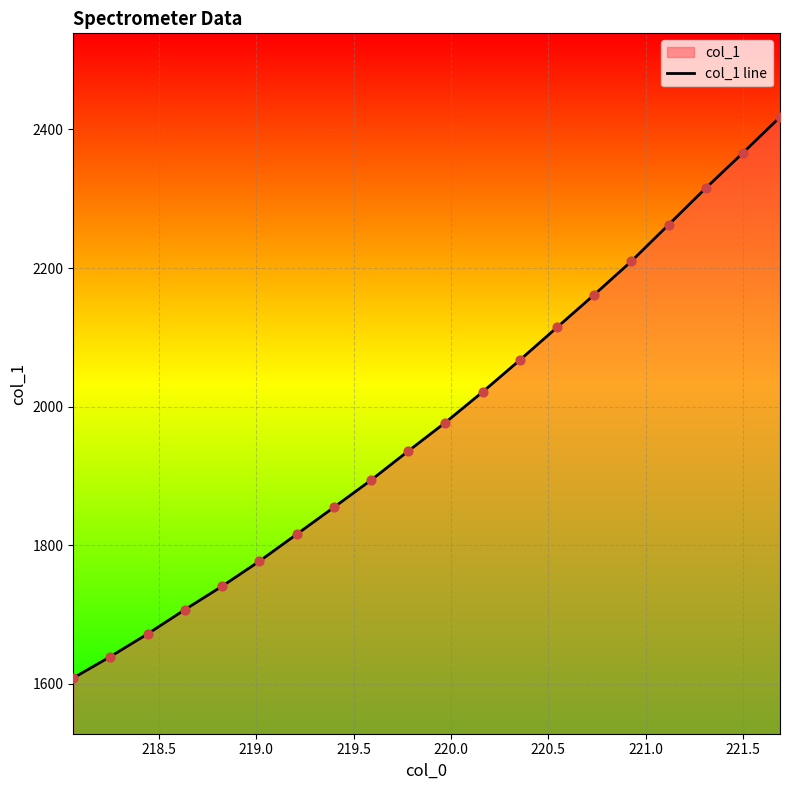

What is the difference between the maximum and minimum values?

809.5